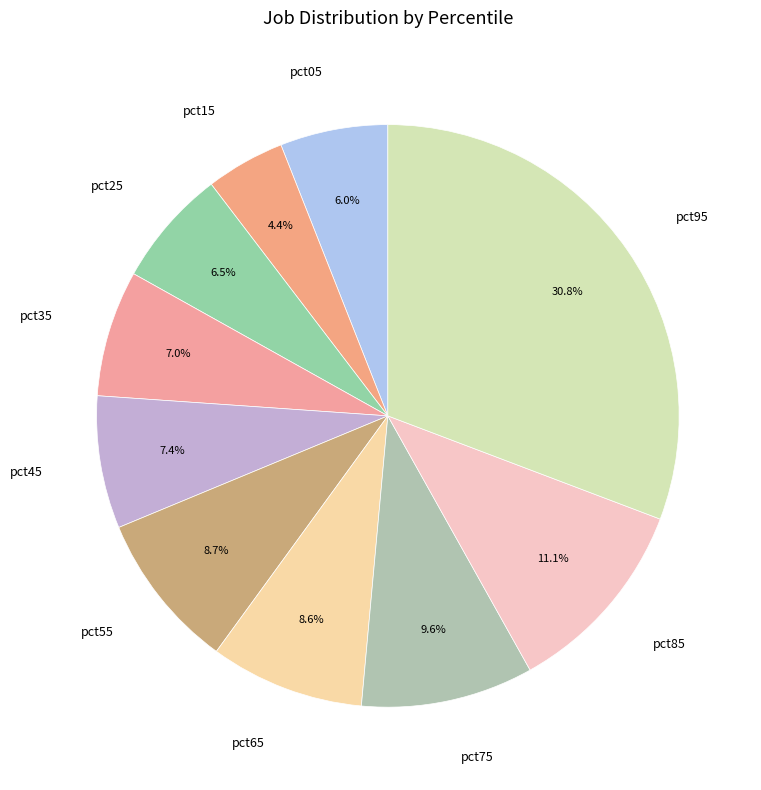

Is there a majority slice in this chart?

No